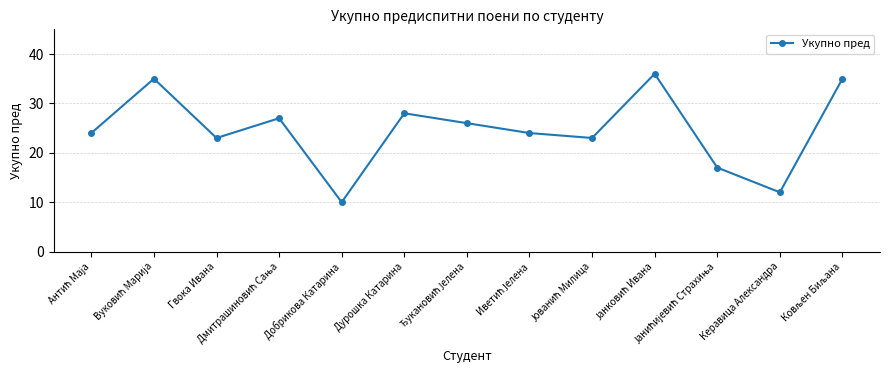

Which category has the lowest value across all series?

Добрикова Катарина